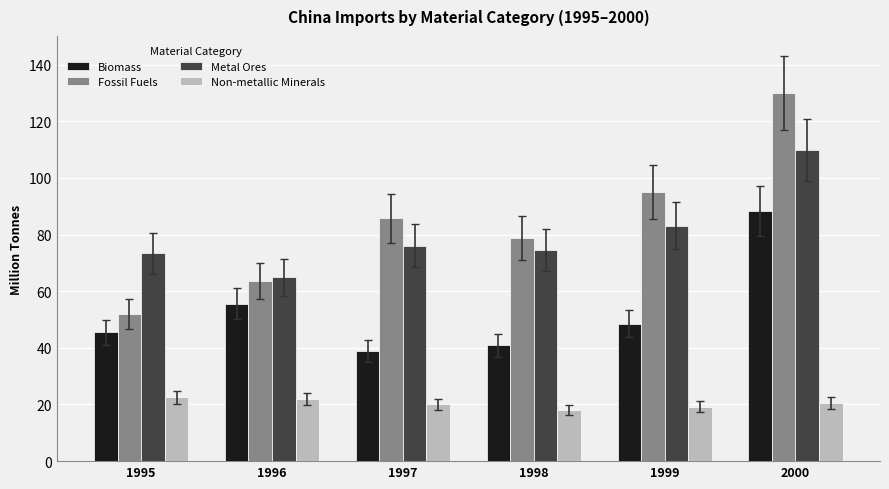

The value of Metal Ores at 1998 is 134.0. True or false?

False